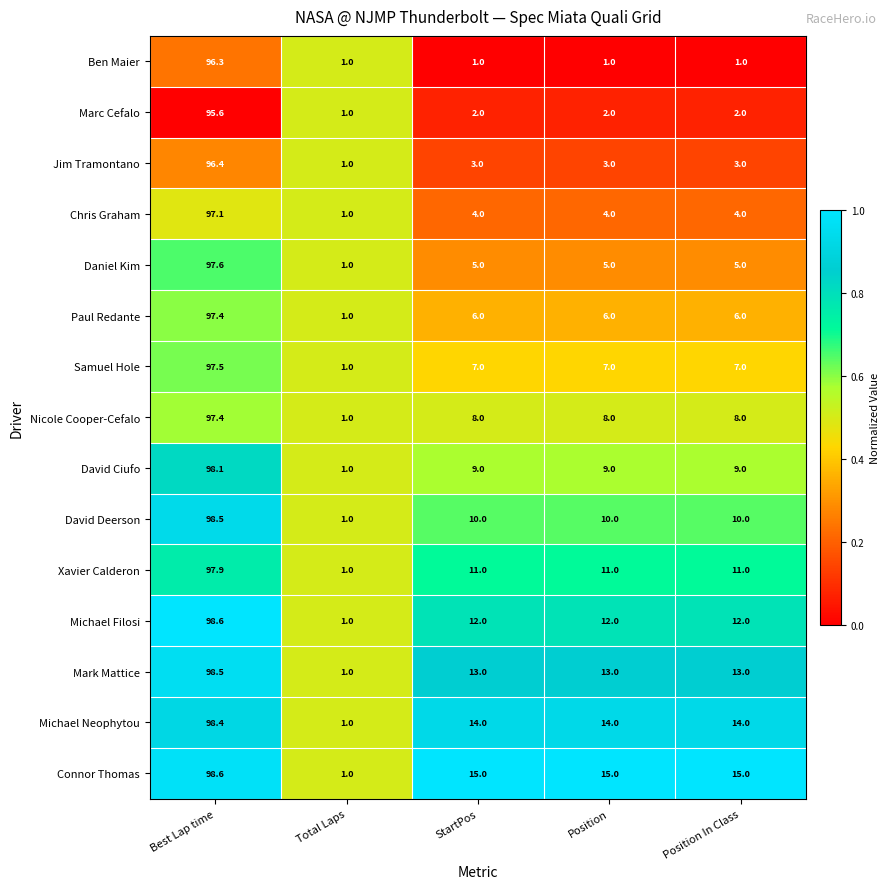

True or false: Samuel Hole has a value of 1.0 at Total Laps.

True